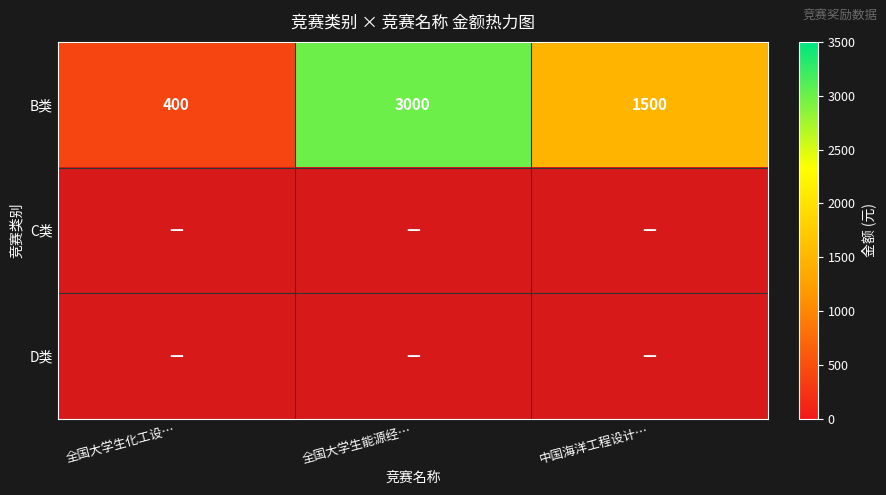

Which category has the highest value across all series?

全国大学生能源经…